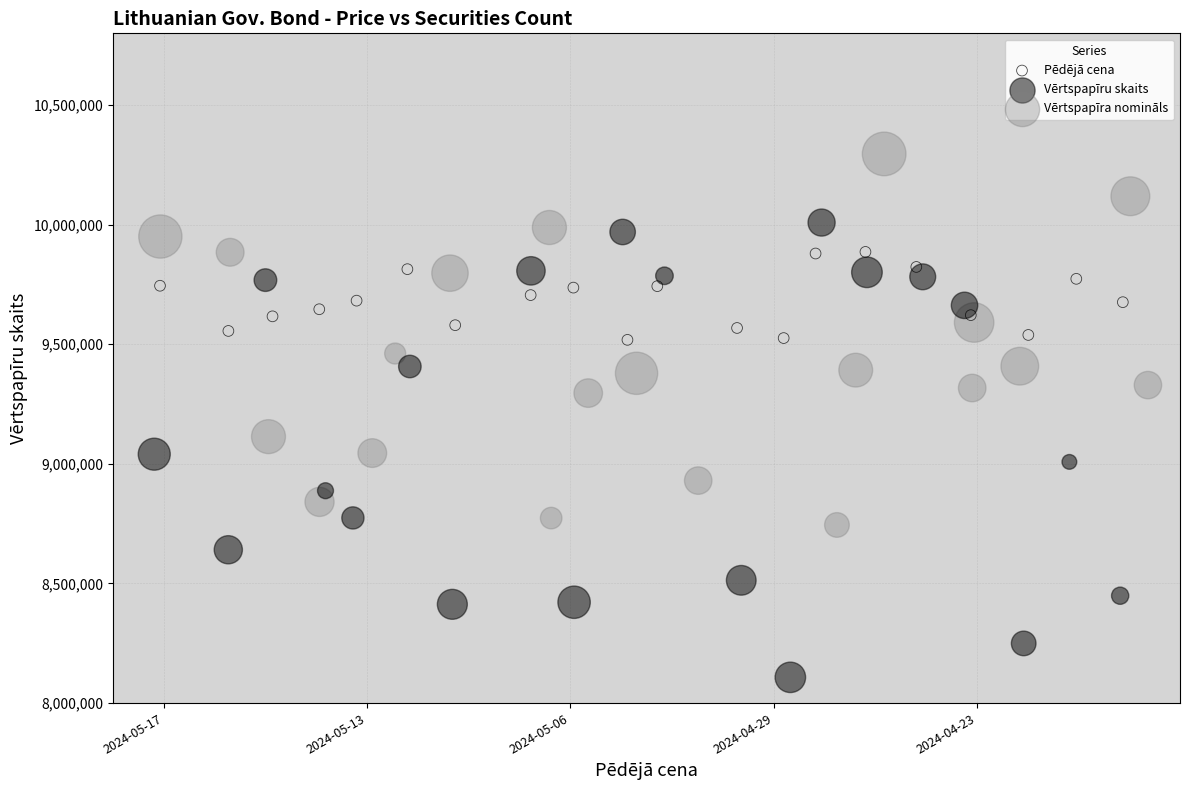

Which series contains the highest Y value?

Vērtspapīra nomināls